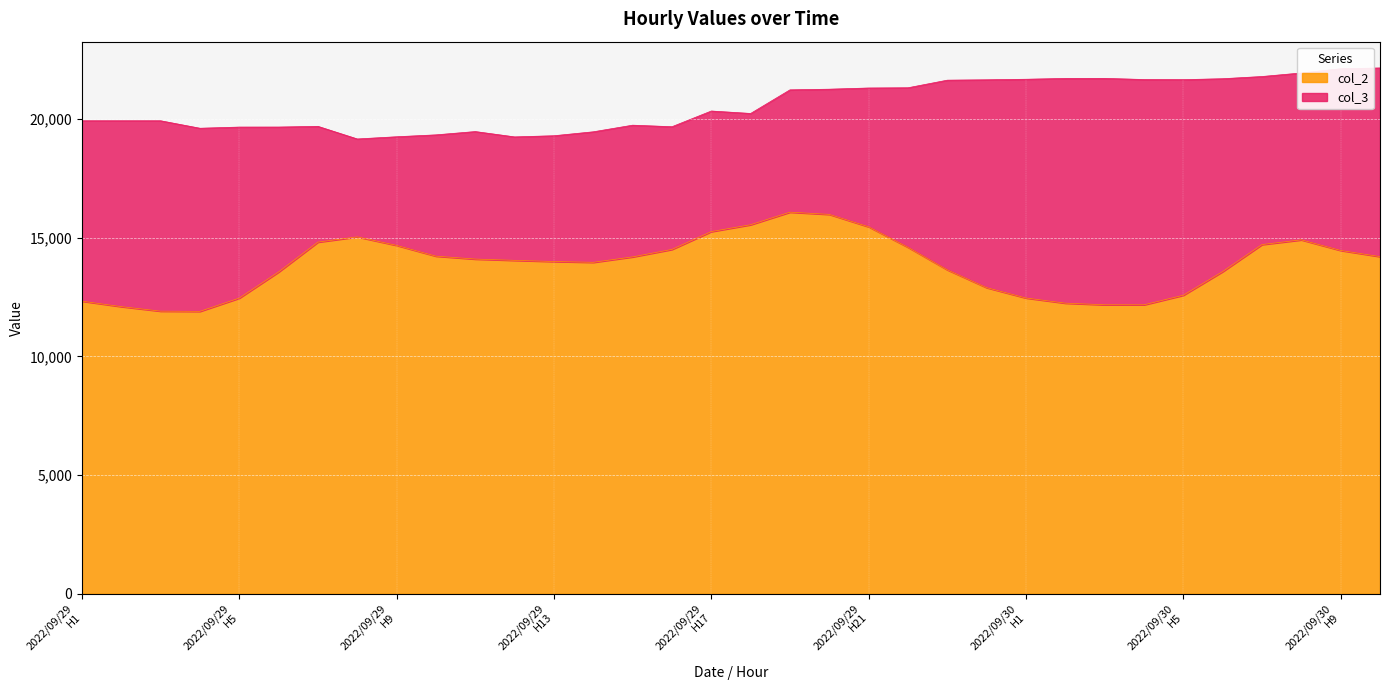

True or false: col_3 and col_2 intersect in this chart.

False